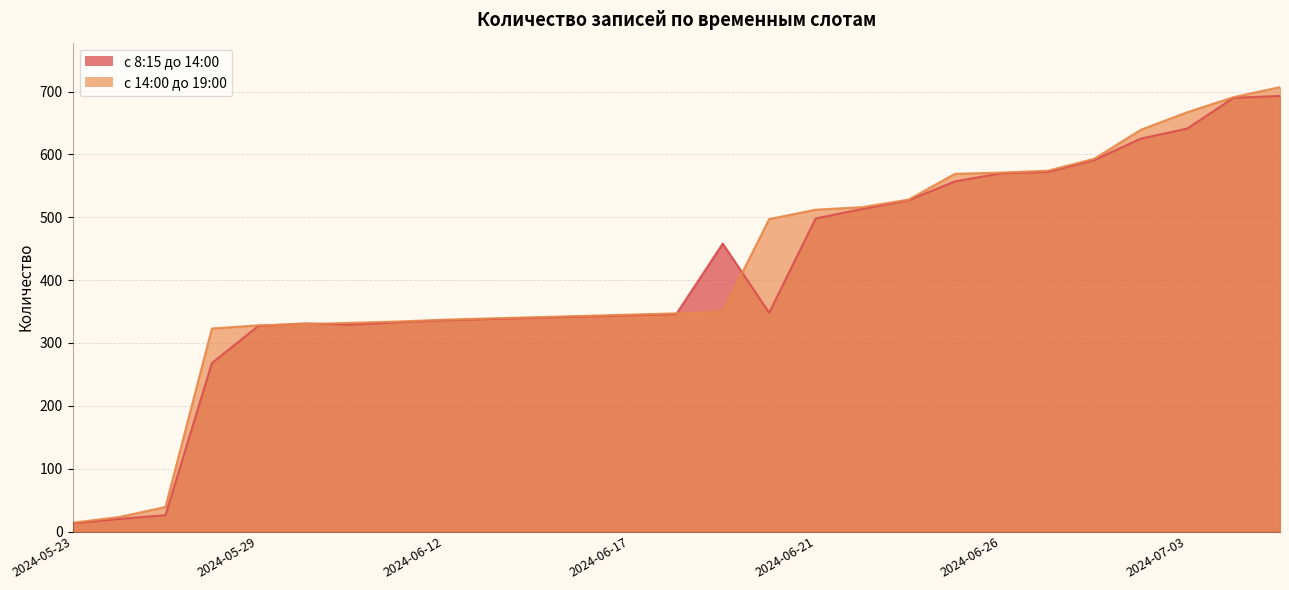

At how many categories does at least one series exceed 204?

24